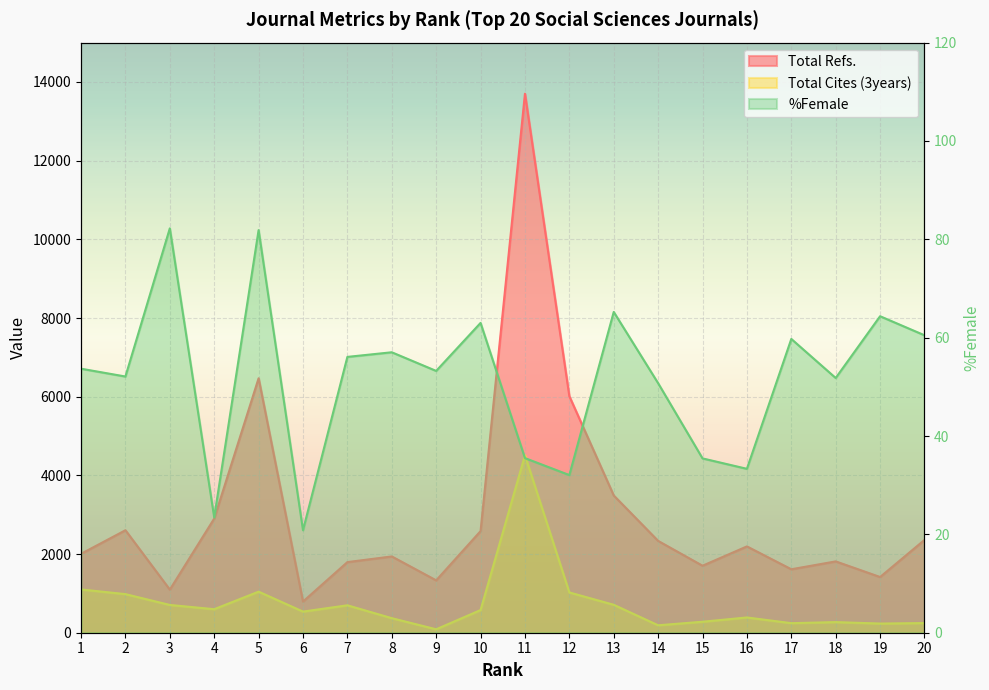

Reading left to right, extract all data points from this chart.

Total Refs.: 1=2006.0	2=2605.0	3=1095.0	4=2902.0	5=6468.0	6=792.0	7=1795.0	8=1939.0	9=1331.0	10=2583.0	11=13701.0	12=6011.0	13=3488.0	14=2334.0	15=1703.0	16=2194.0	17=1613.0	18=1813.0	19=1416.0	20=2359.0
Total Cites (3years): 1=1100.0	2=981.0	3=706.0	4=598.0	5=1044.0	6=537.0	7=697.0	8=370.0	9=87.0	10=576.0	11=4511.0	12=1024.0	13=710.0	14=189.0	15=279.0	16=388.0	17=243.0	18=270.0	19=233.0	20=245.0
%Female: 1=53.7	2=52.1	3=82.2	4=23.5	5=81.9	6=20.8	7=56.1	8=57.0	9=53.2	10=63.0	11=35.5	12=32.1	13=65.2	14=50.7	15=35.5	16=33.3	17=59.7	18=51.8	19=64.4	20=60.5